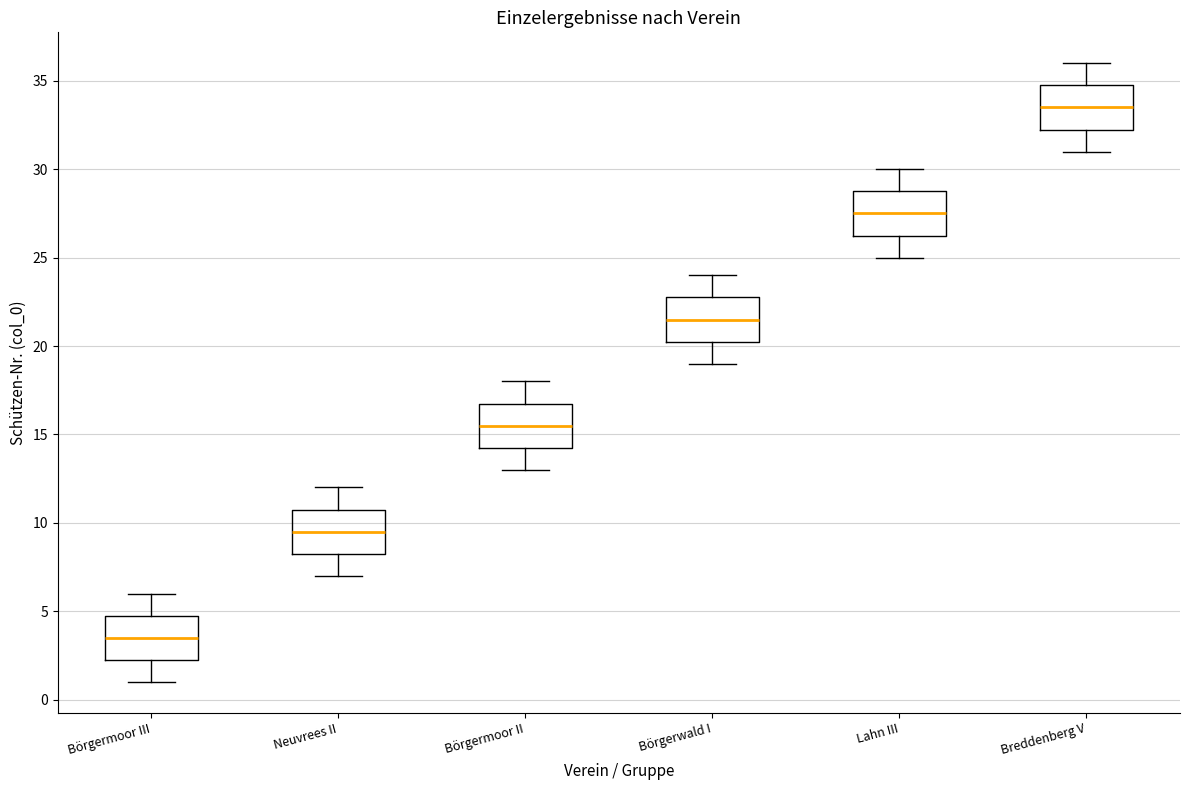

Reading left to right, read every box against the y-axis: the position of its median line, the range the box covers, and the ends of its whiskers. The values are not printed on the chart, so give them approximately, as read against the axis.

Börgermoor III: median 3.5, box 2.5 to 5.0, whiskers 1.0 to 6.0
Neuvrees II: median 9.5, box 8.5 to 11.0, whiskers 7.0 to 12.0
Börgermoor II: median 15.5, box 14.5 to 17.0, whiskers 13.0 to 18.0
Börgerwald I: median 21.5, box 20.5 to 23.0, whiskers 19.0 to 24.0
Lahn III: median 27.5, box 26.5 to 29.0, whiskers 25.0 to 30.0
Breddenberg V: median 33.5, box 32.5 to 35.0, whiskers 31.0 to 36.0